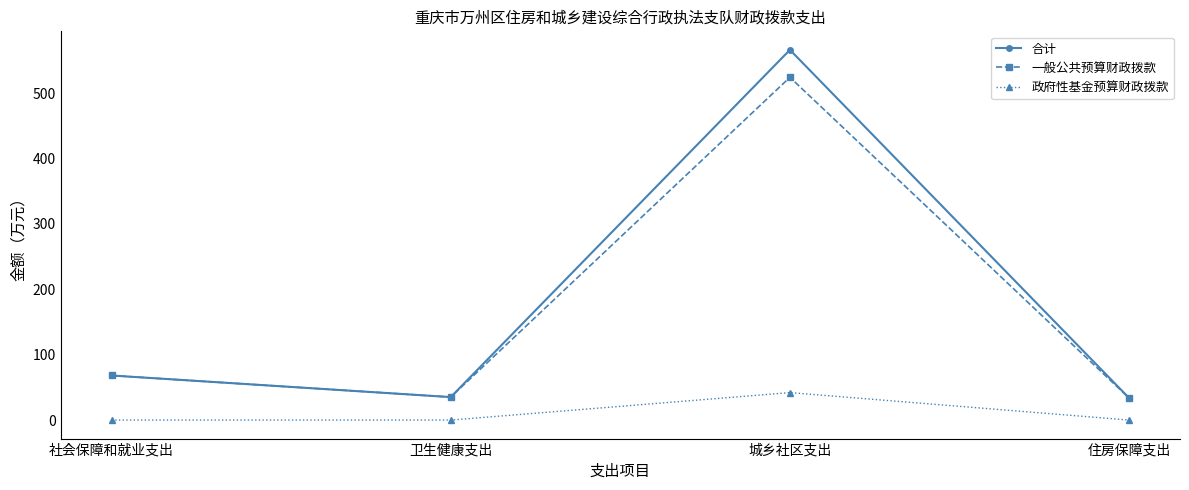

True or false: 合计 has more than 1 points higher than both neighbors.

False